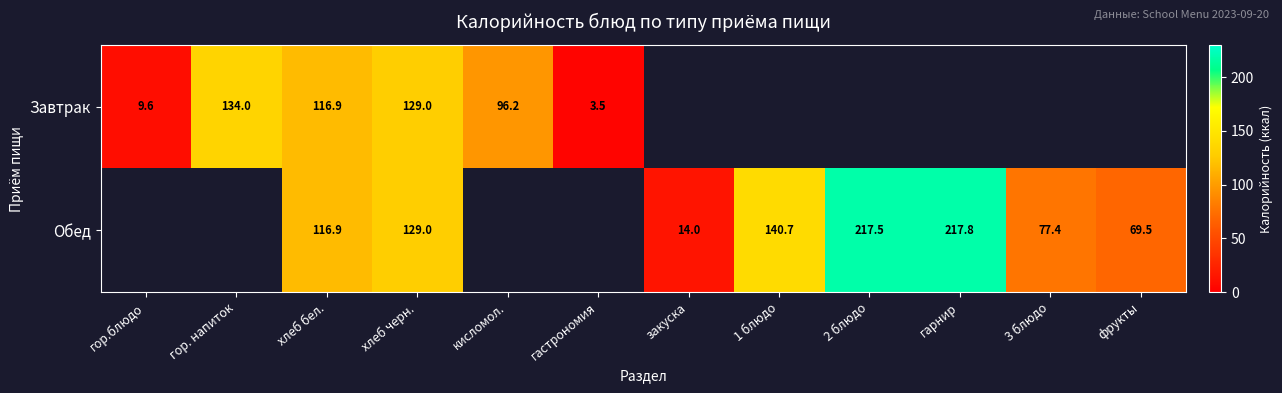

The Завтрак series shows 2.4 at гор.блюдо. True or false?

False